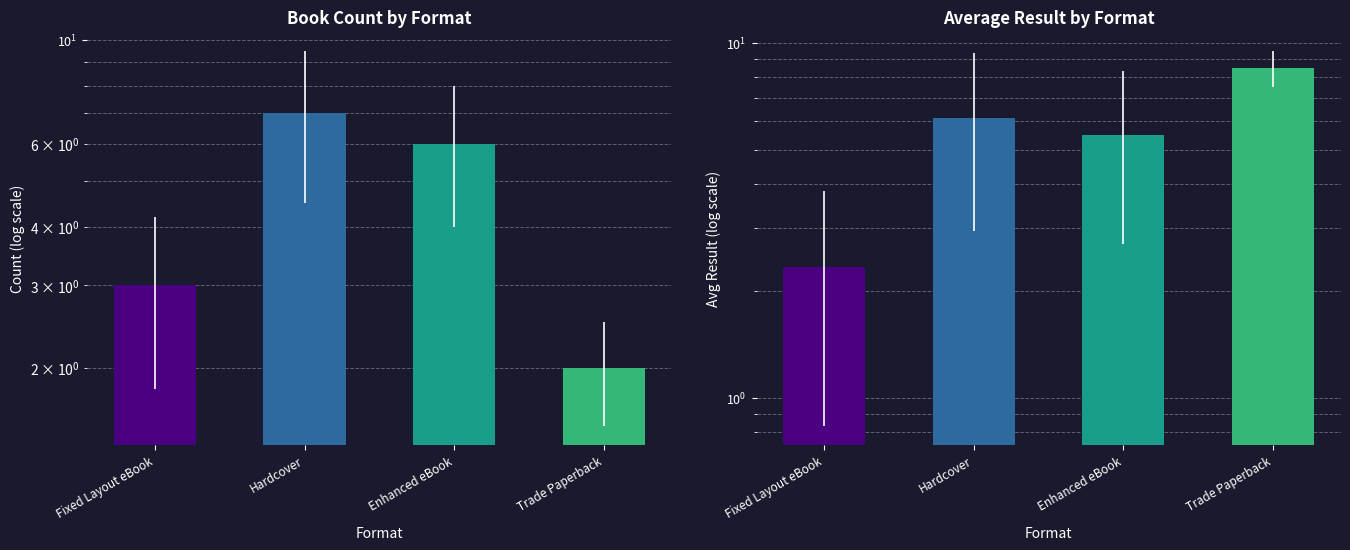

What is the maximum value shown in the chart?

8.5